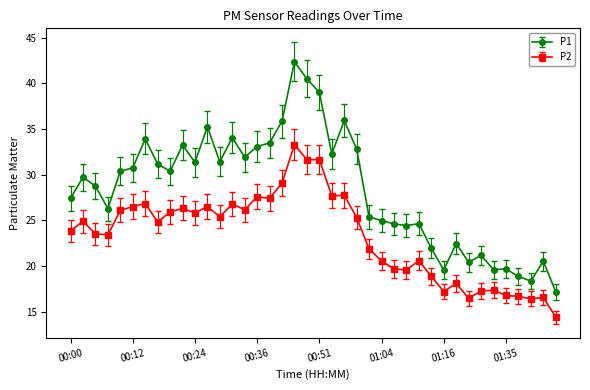

What is the value of the P1 point at the 5th from the left?

30.4